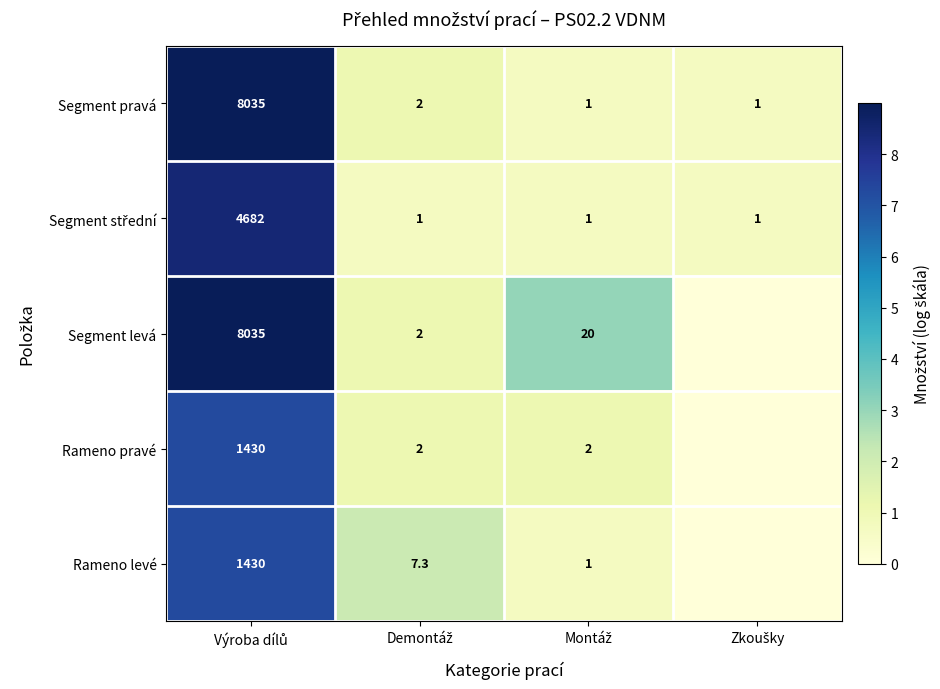

What is the average value of the Segment pravá series?

2009.8